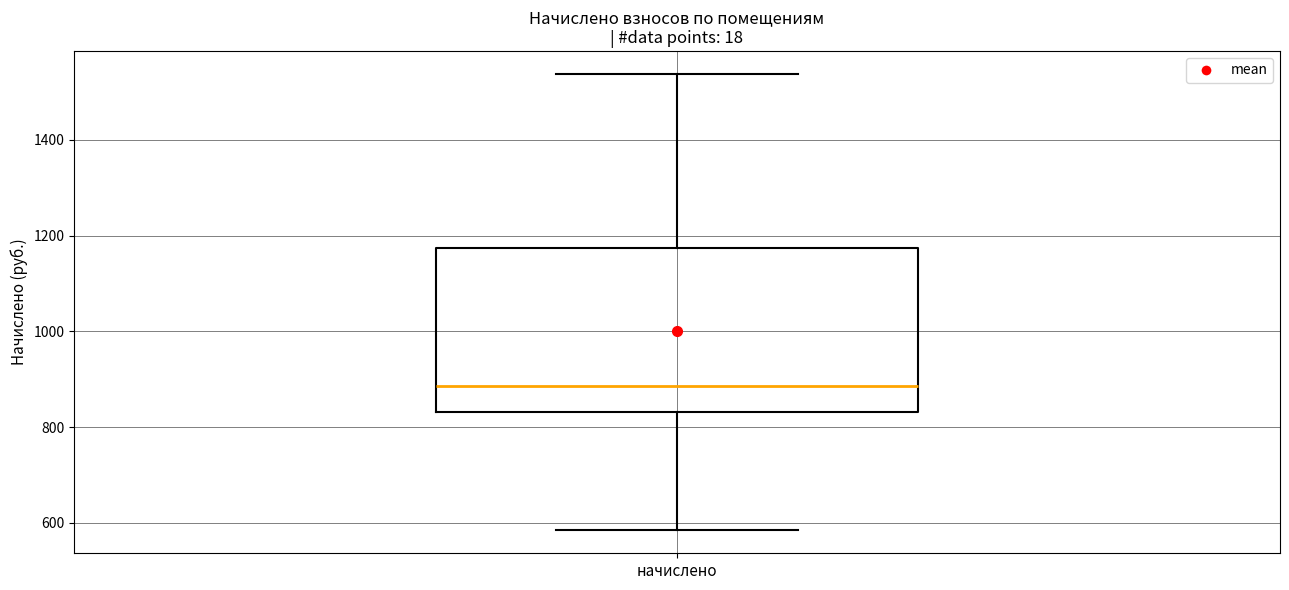

Read this box plot against the y-axis: the position of the median line, the range covered by the box, and the ends of both whiskers. The values are not printed on the chart, so give them approximately, as read against the axis.

median 880, box 840 to 1180, whiskers 580 to 1540